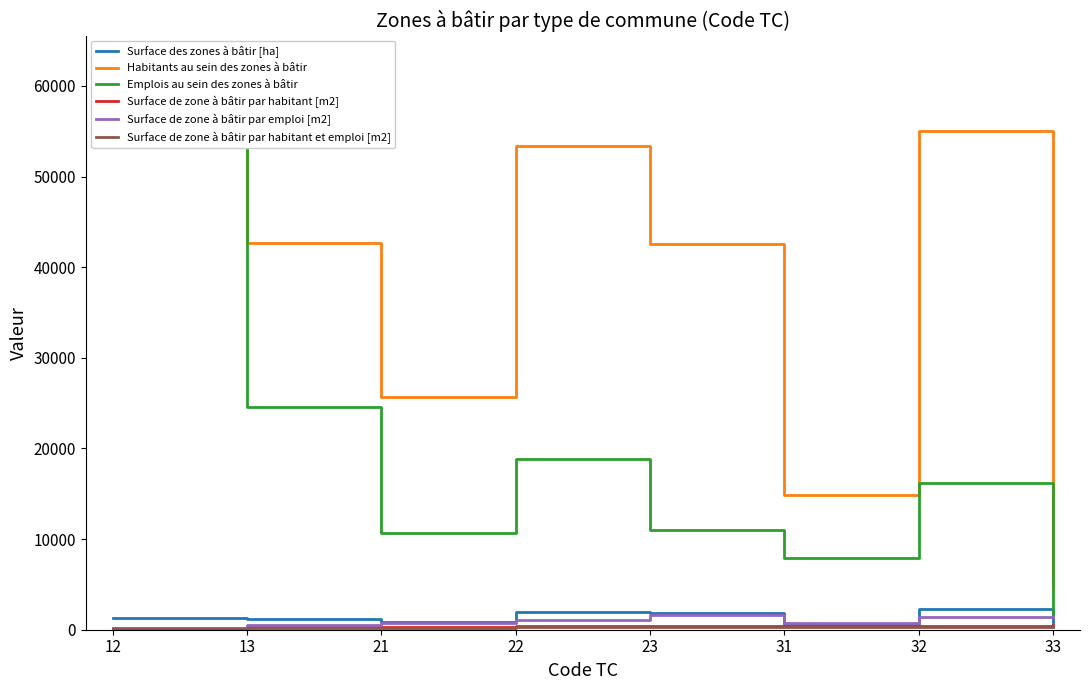

Is this an area chart (filled region under the line)?

No